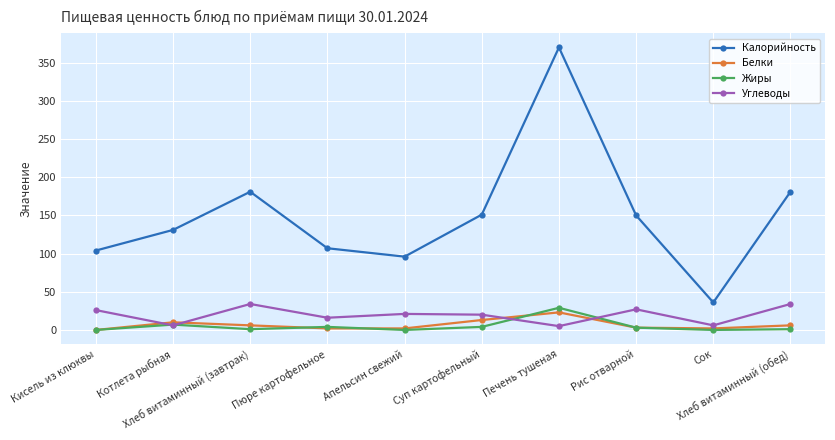

True or false: Калорийность has more than 0 points higher than both neighbors.

True